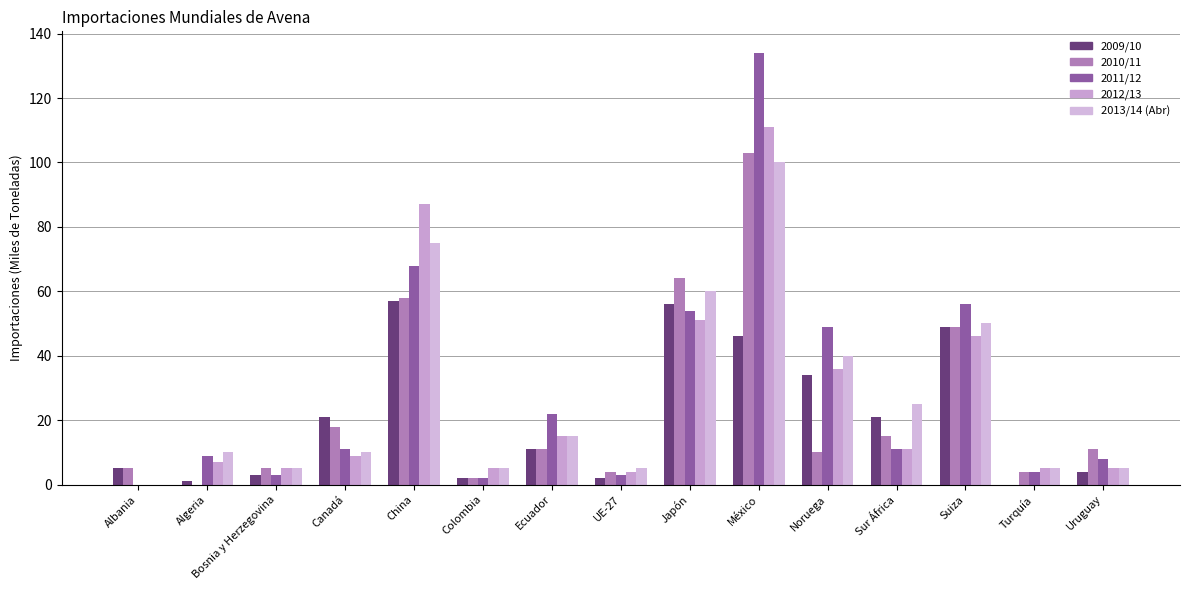

Which label corresponds to the smallest value in the chart?

Turquía